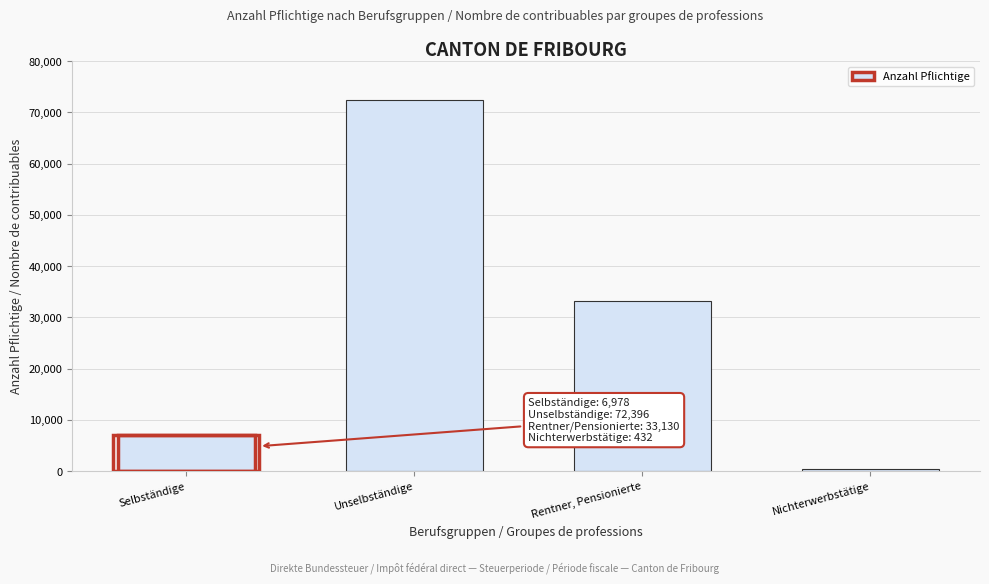

Reading left to right, what are all the values shown in this chart?

Selbständige=6978	Unselbständige=72396	Rentner, Pensionierte=33130	Nichterwerbstätige=432